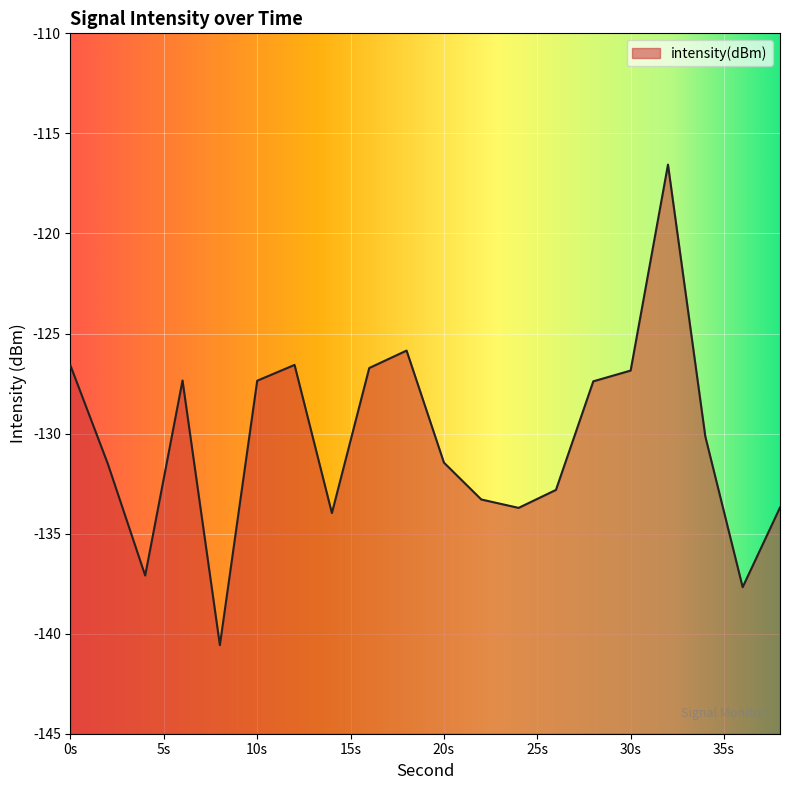

Reading left to right, extract all data points from this chart.

-126.6	-131.5	-137.1	-127.3	-140.6	-127.4	-126.6	-134.0	-126.7	-125.9	-131.5	-133.3	-133.7	-132.8	-127.4	-126.9	-116.6	-130.1	-137.7	-133.7